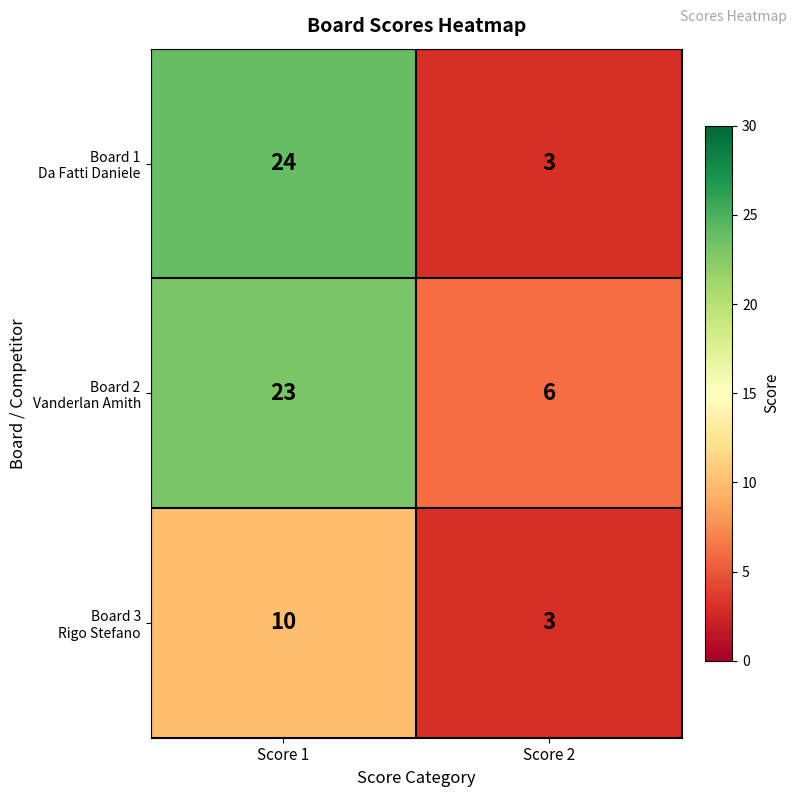

What is the spread (max minus min) of values at Score 2?

3